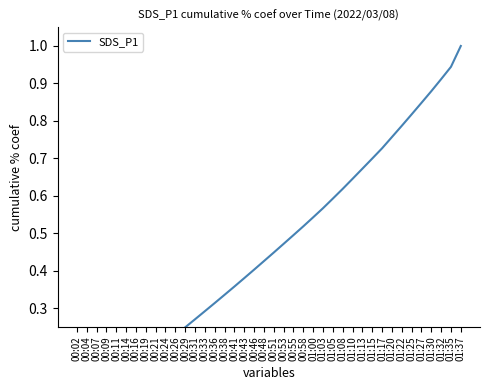

What is the sum of the values at 00:24 and 01:13?

0.9